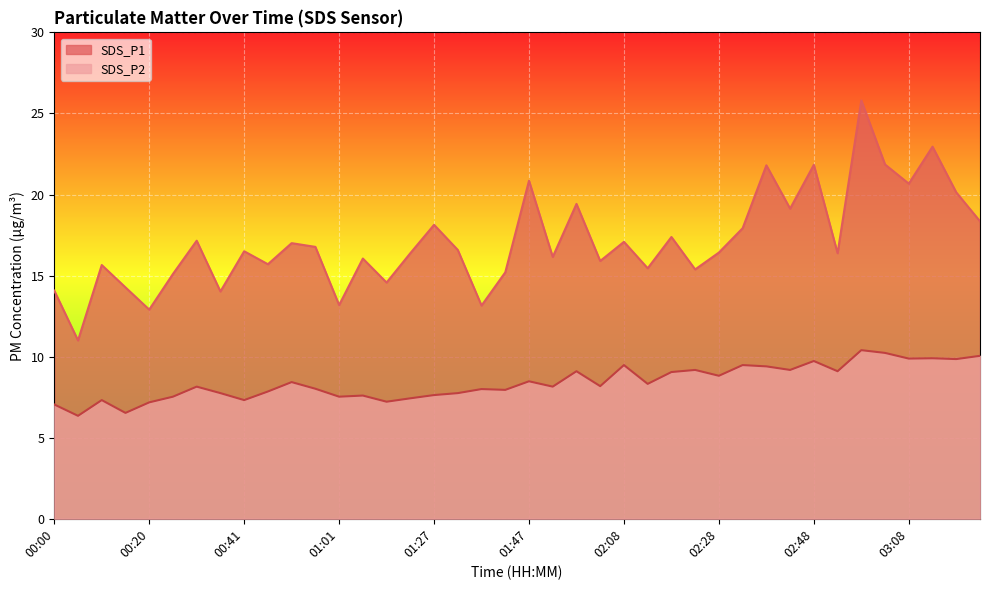

Is it true that SDS_P2 equals 10.4 at 02:58?

True